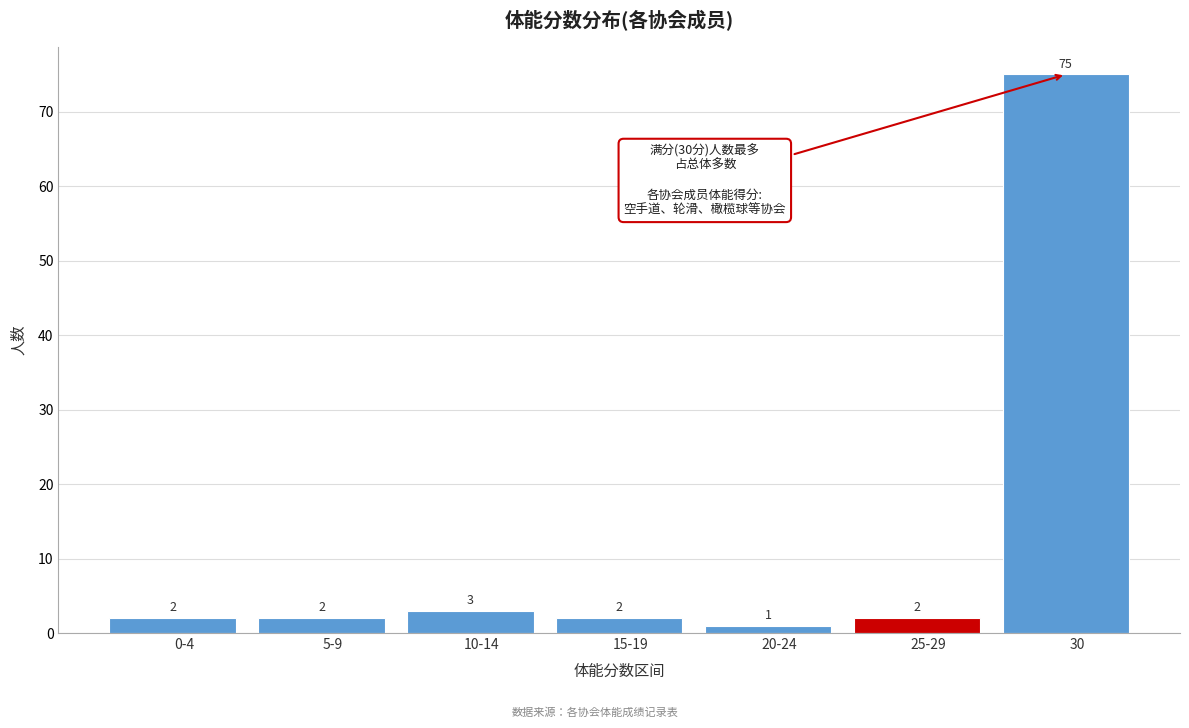

Reading left to right, list all the values displayed in this chart.

2	2	3	2	1	2	75